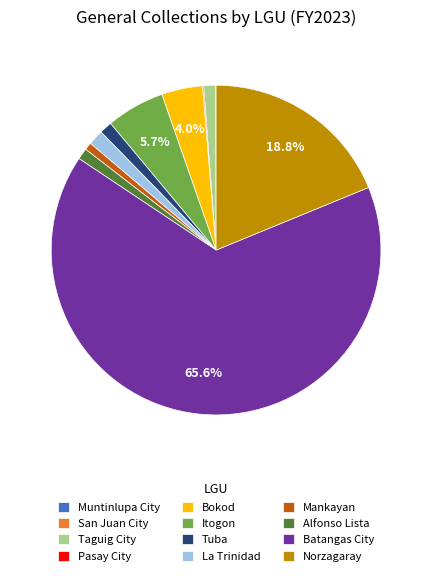

What is the ratio of the value at Taguig City to the value at Bokod?

0.3